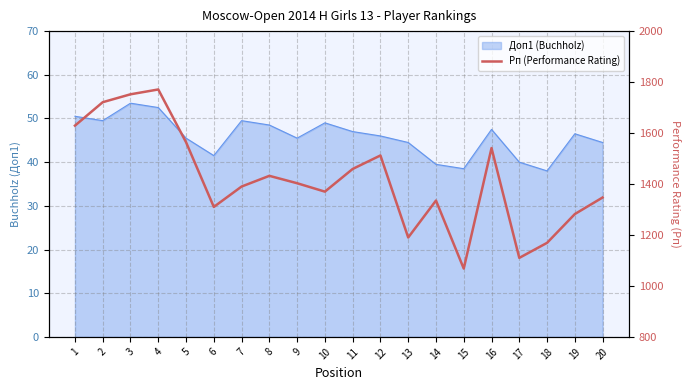

Which label corresponds to the largest value in the chart?

4